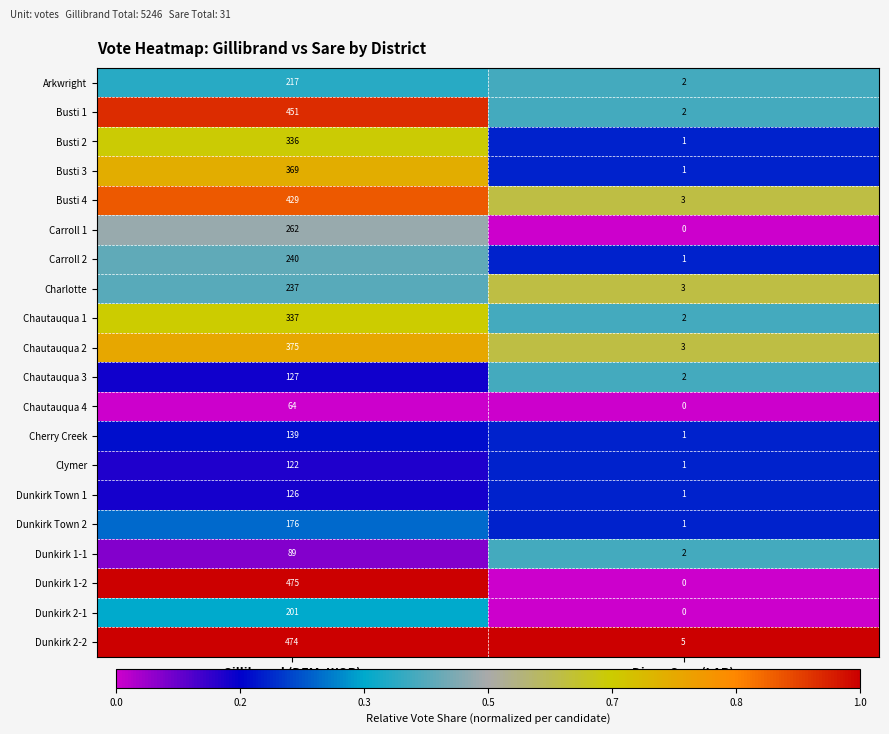

At which label is Arkwright closest to 109?

Diane Sare (LAR)